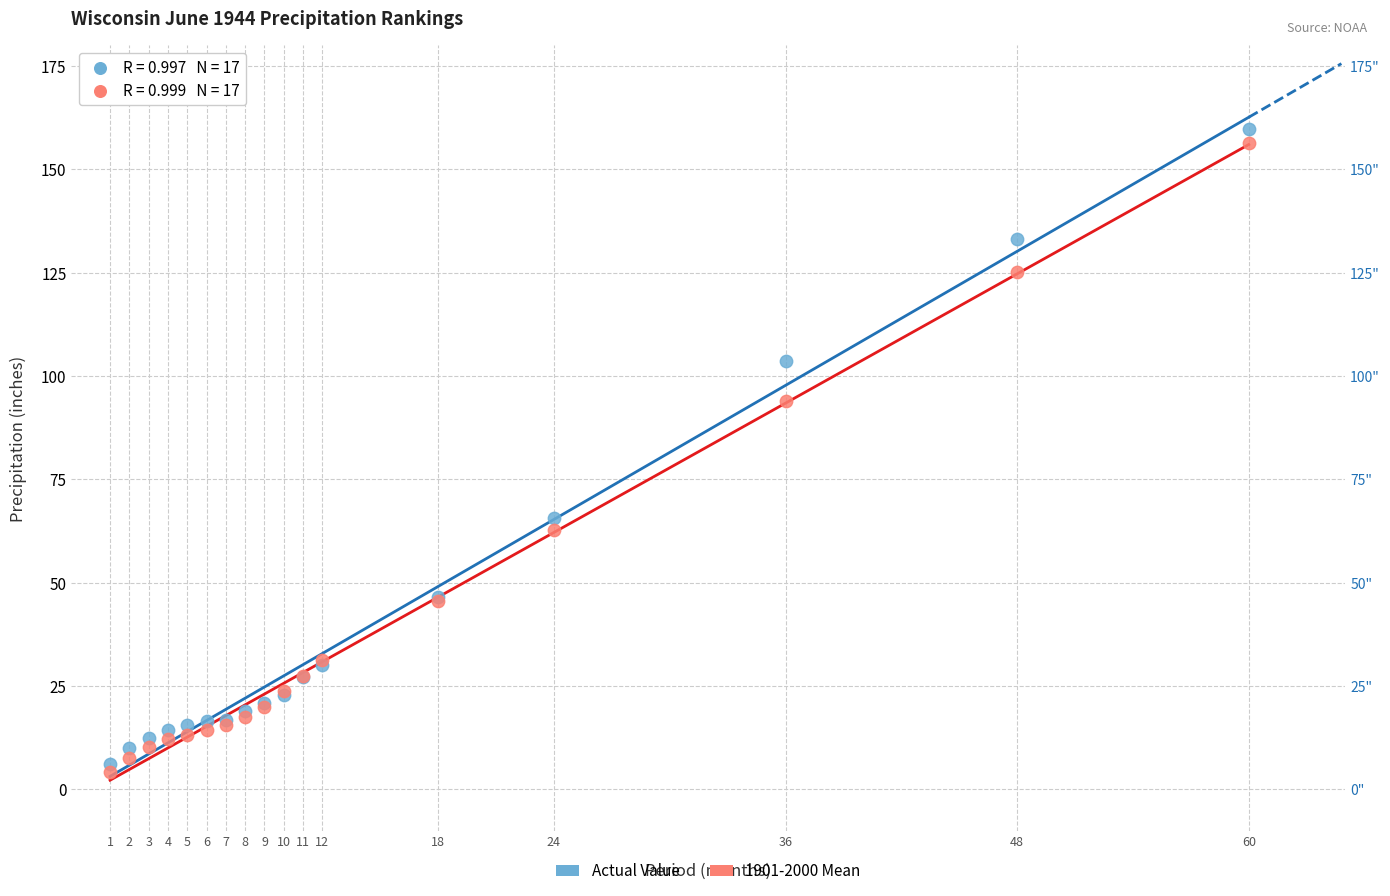

Which series has the widest spread of Y values?

Actual Value